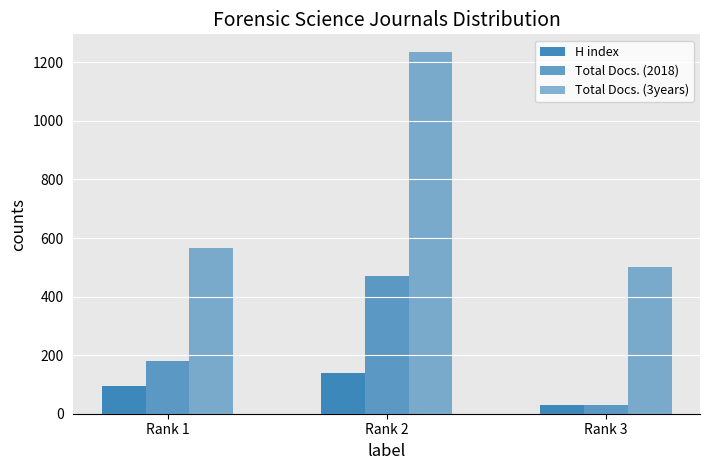

How many data points in Total Docs. (2018) are less than 179?

1